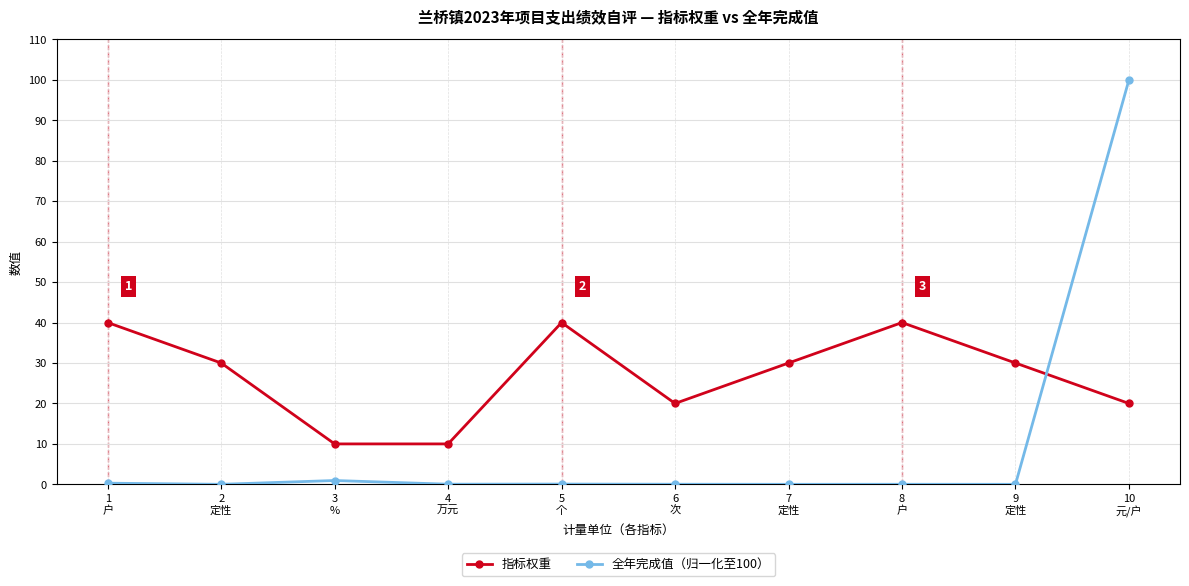

Rank the series by their maximum value, from highest to lowest.

全年完成值（归一化至100）, 指标权重